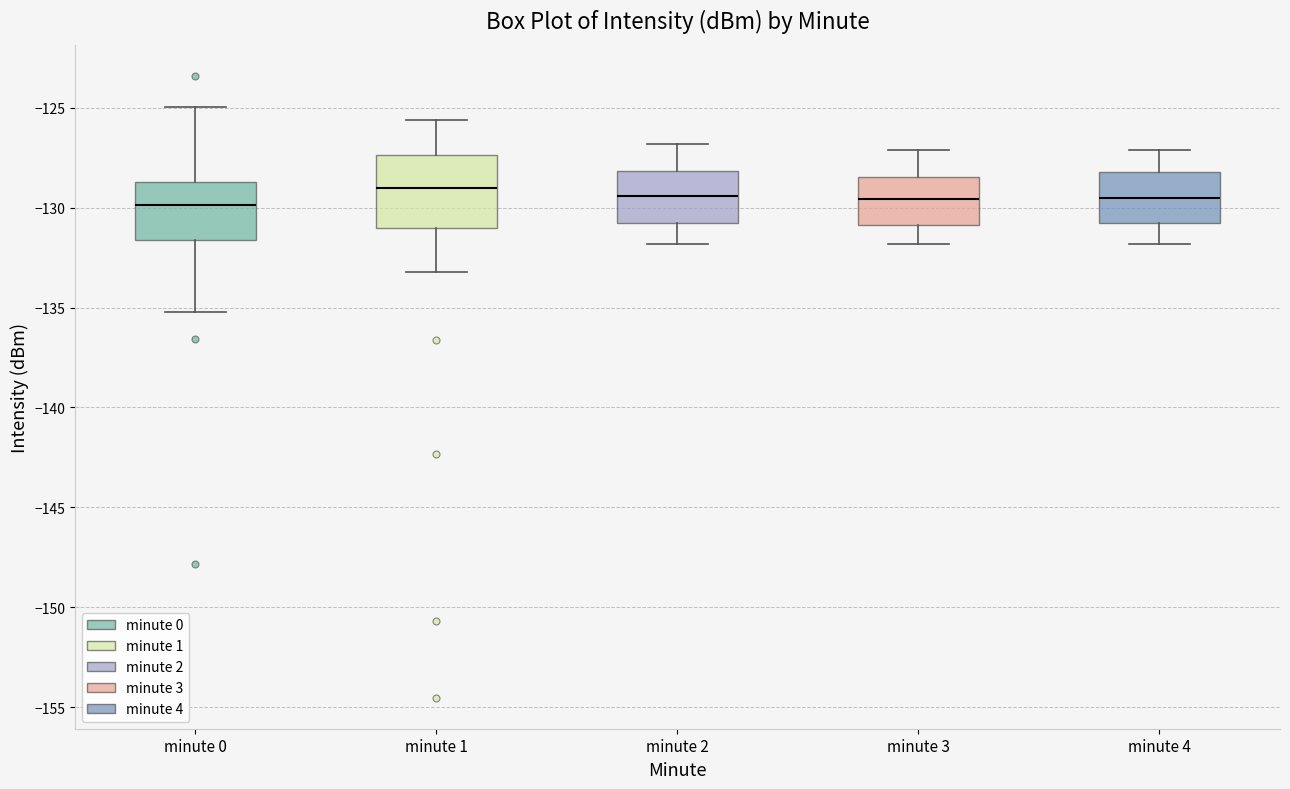

Comparing the boxes themselves (not the whiskers), which one is the tallest?

minute 1